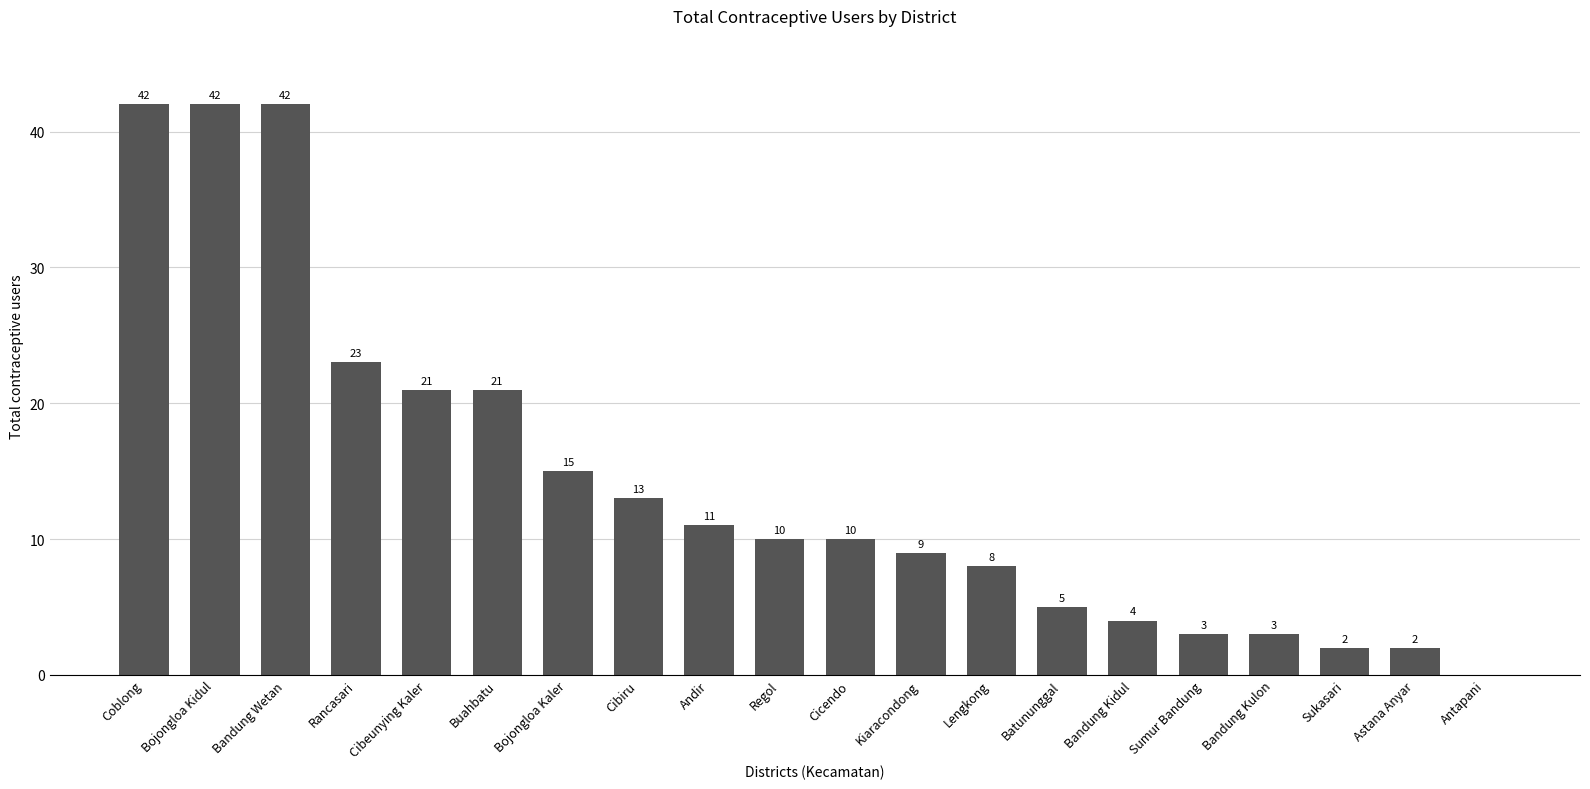

Is it true that the value at Bojongloa Kidul is 42?

True